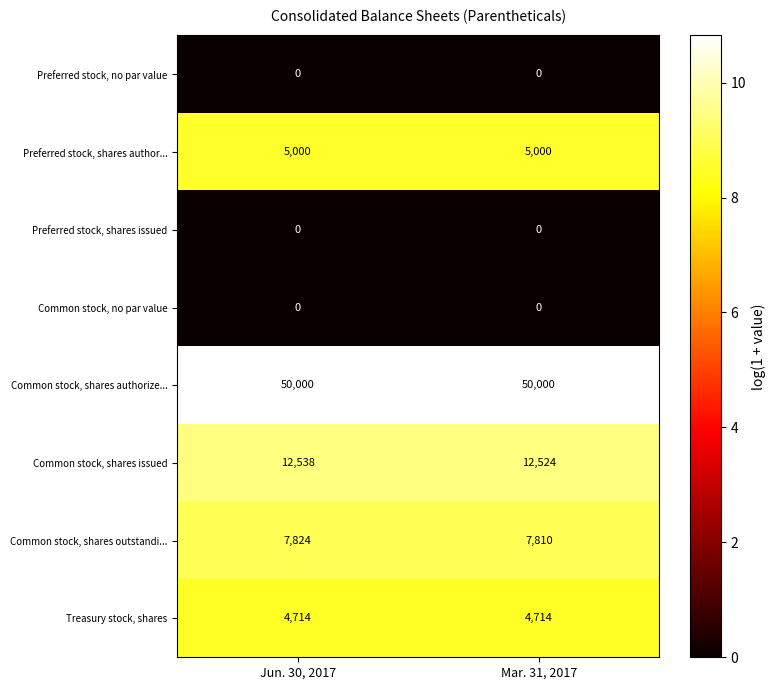

Which series has the largest total across all categories?

Common stock, shares authorize...